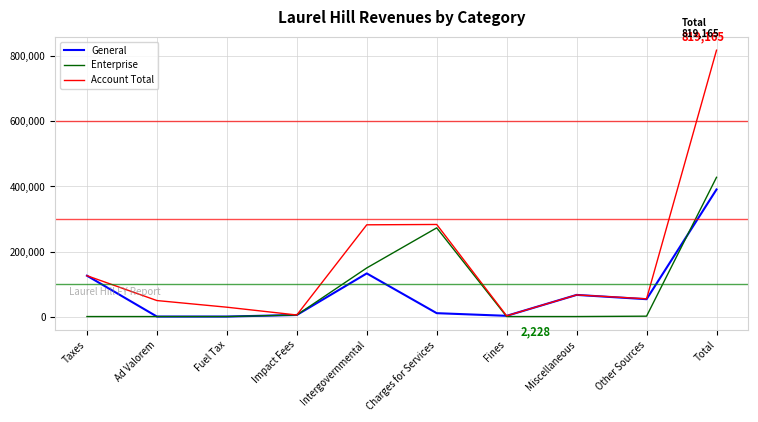

At which category is the sum across all series the highest?

Total